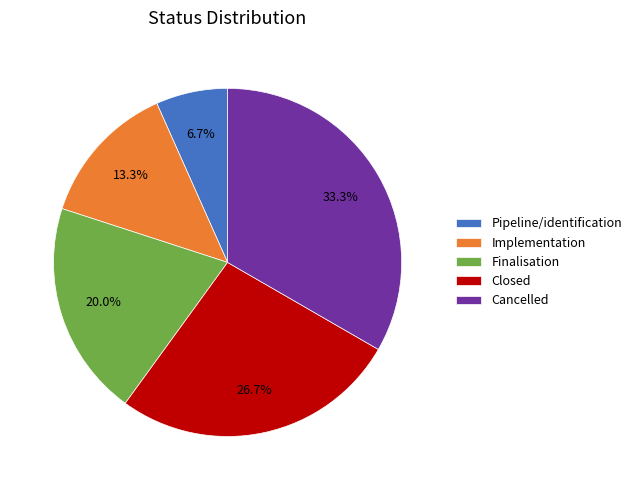

To the nearest percent, what is the combined percentage of Cancelled and Finalisation?

53%